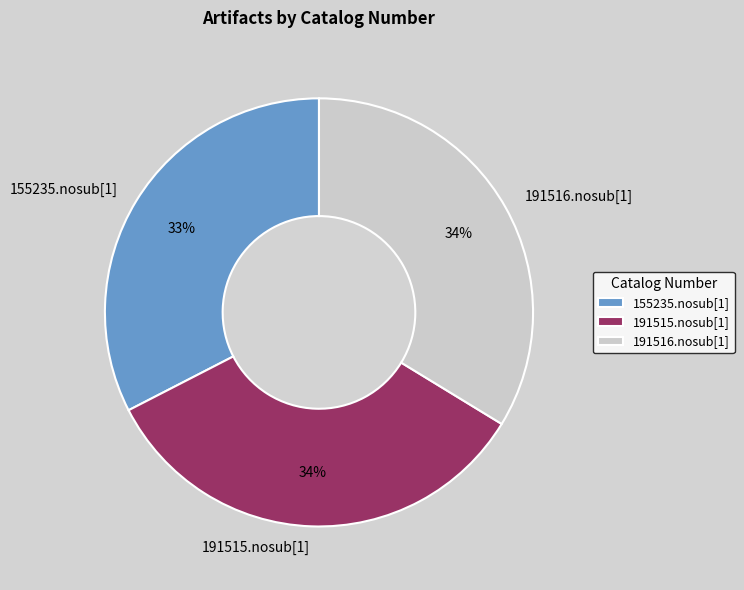

Is there a majority slice in this chart?

No